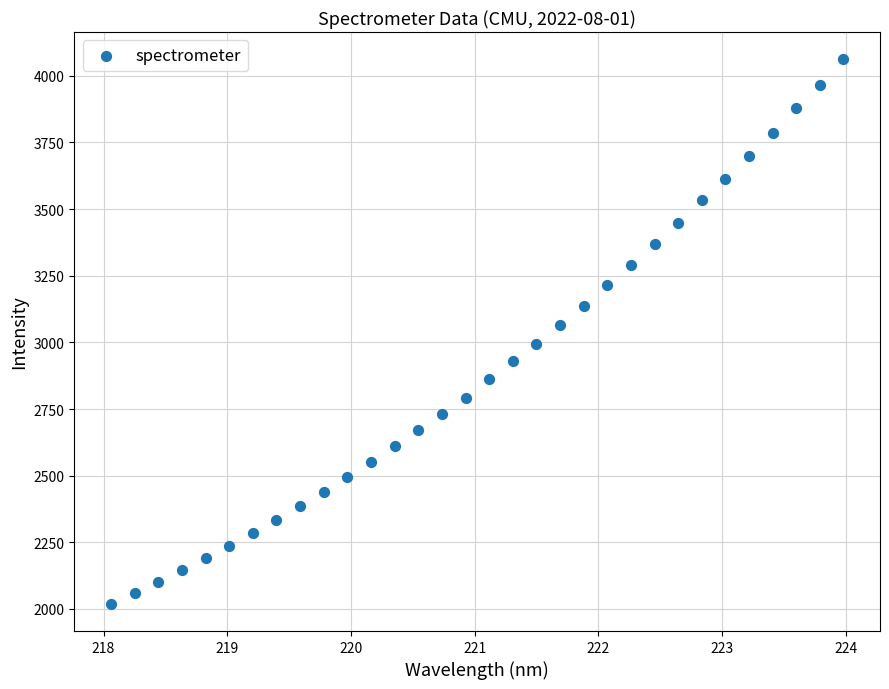

What is the range of Y values (max minus min)?

2043.0